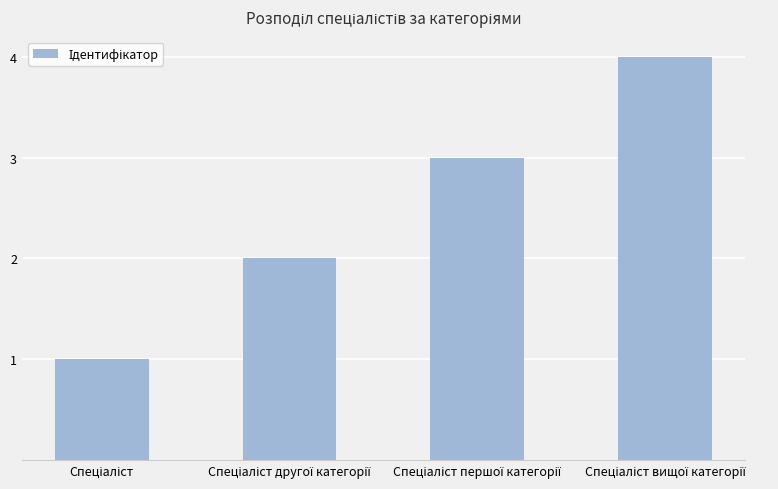

What is the value of the 3rd bar from the left?

3